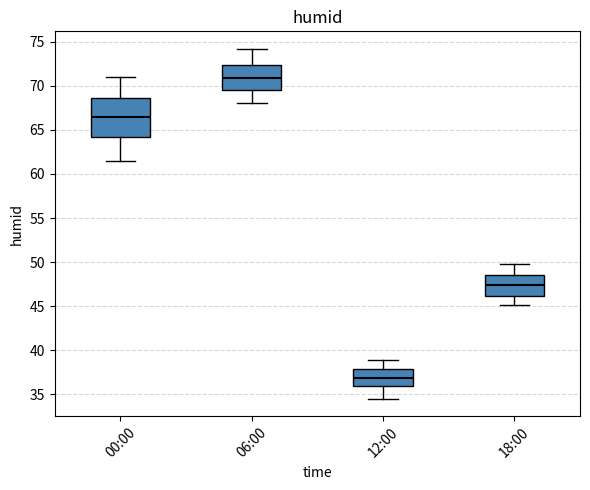

Comparing the boxes themselves (not the whiskers), which one is the tallest?

00:00